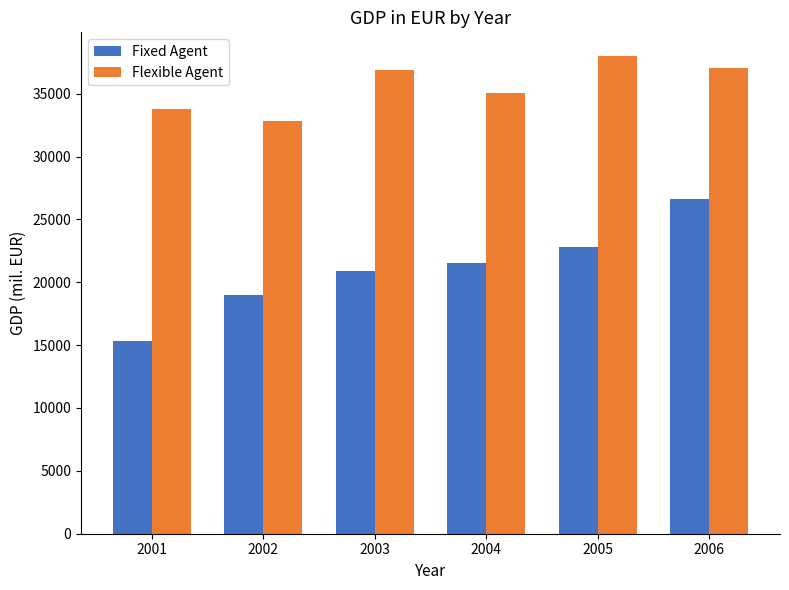

What is the sum of all Flexible Agent values?

213549.0